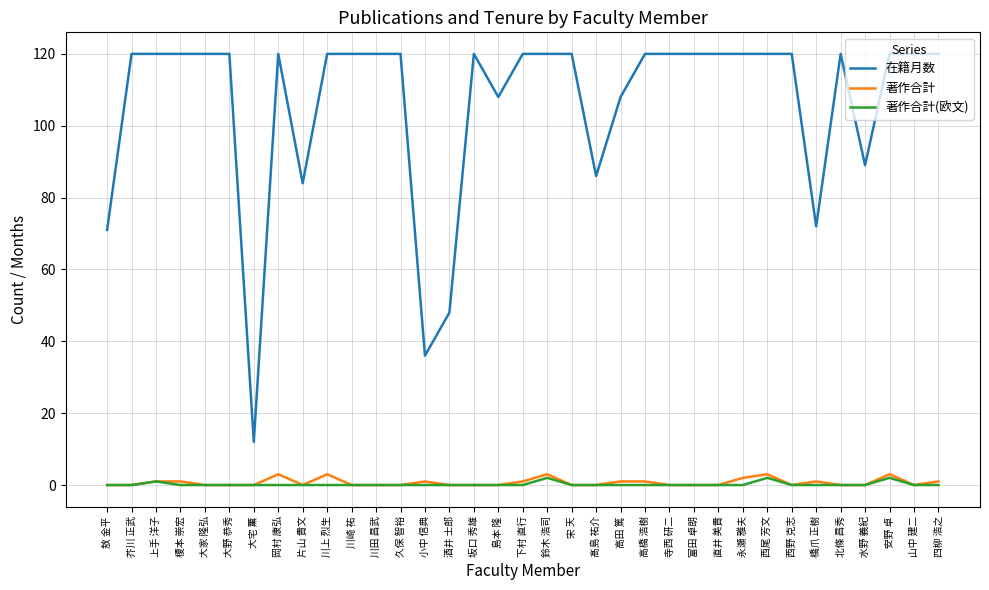

What position from the right is 岡村 康弘?

28